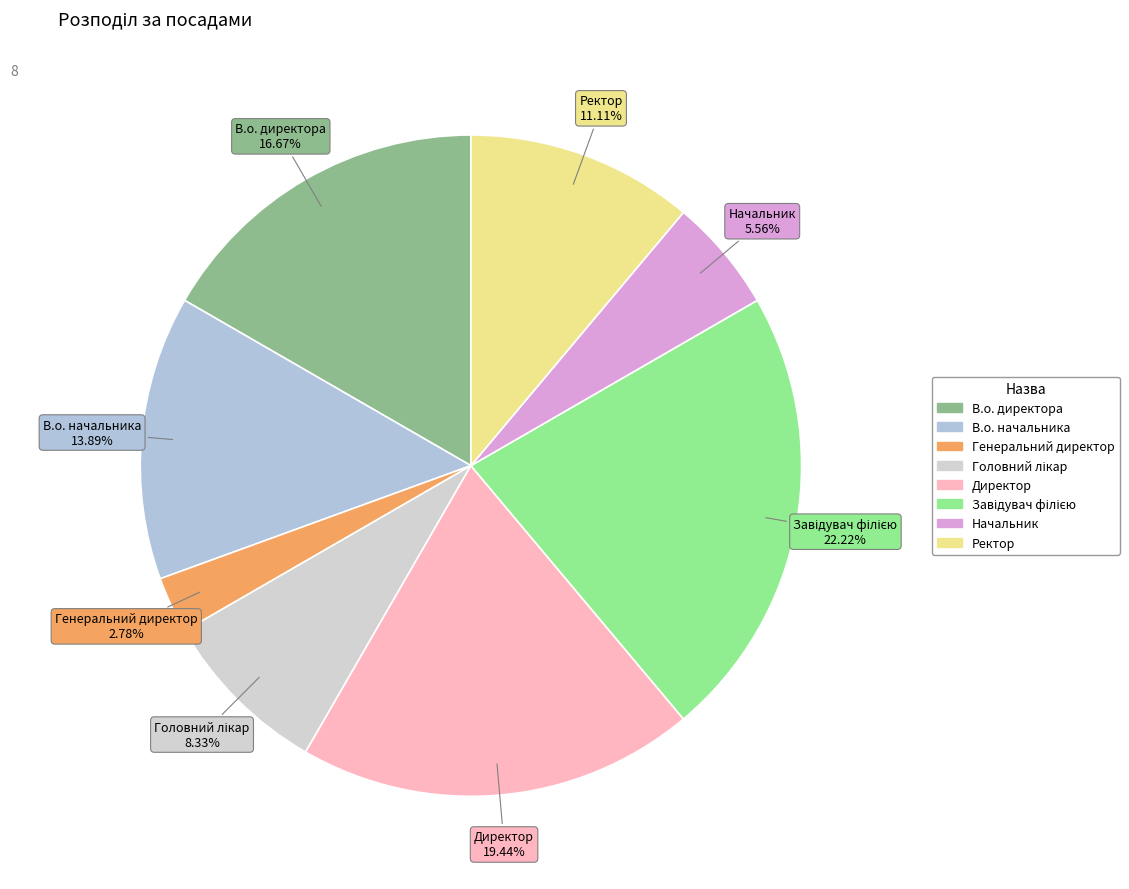

Which has a higher value, Начальник or Директор?

Директор